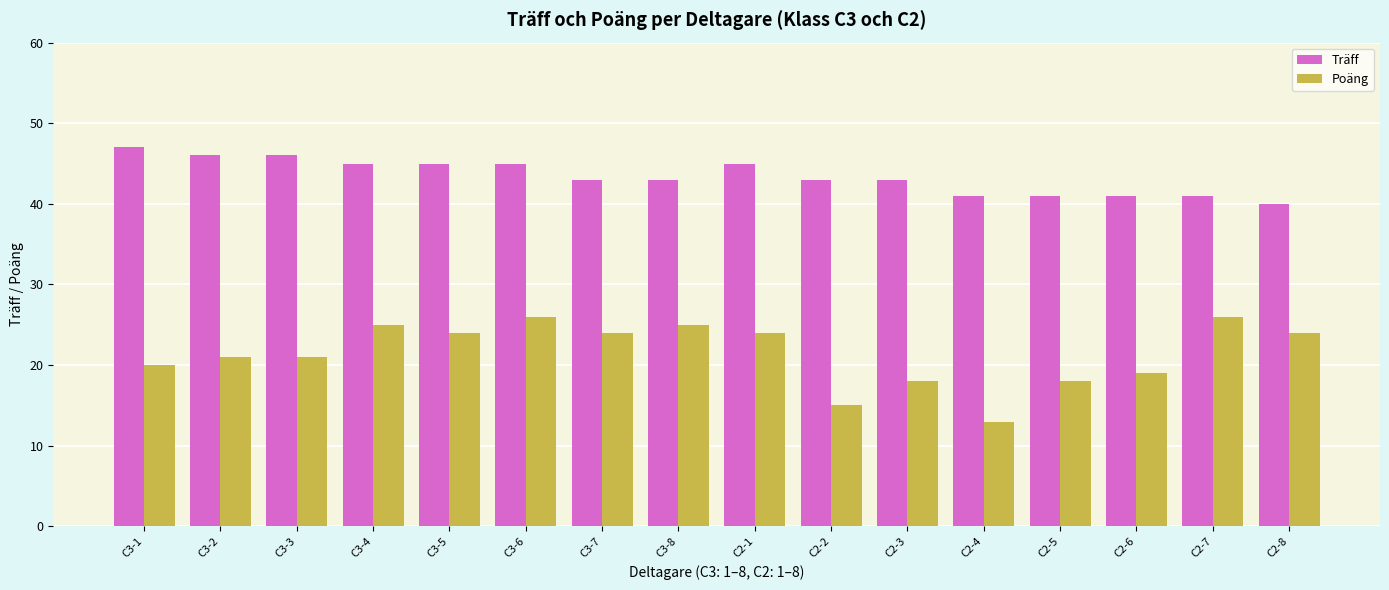

How many bars are there in total?

32